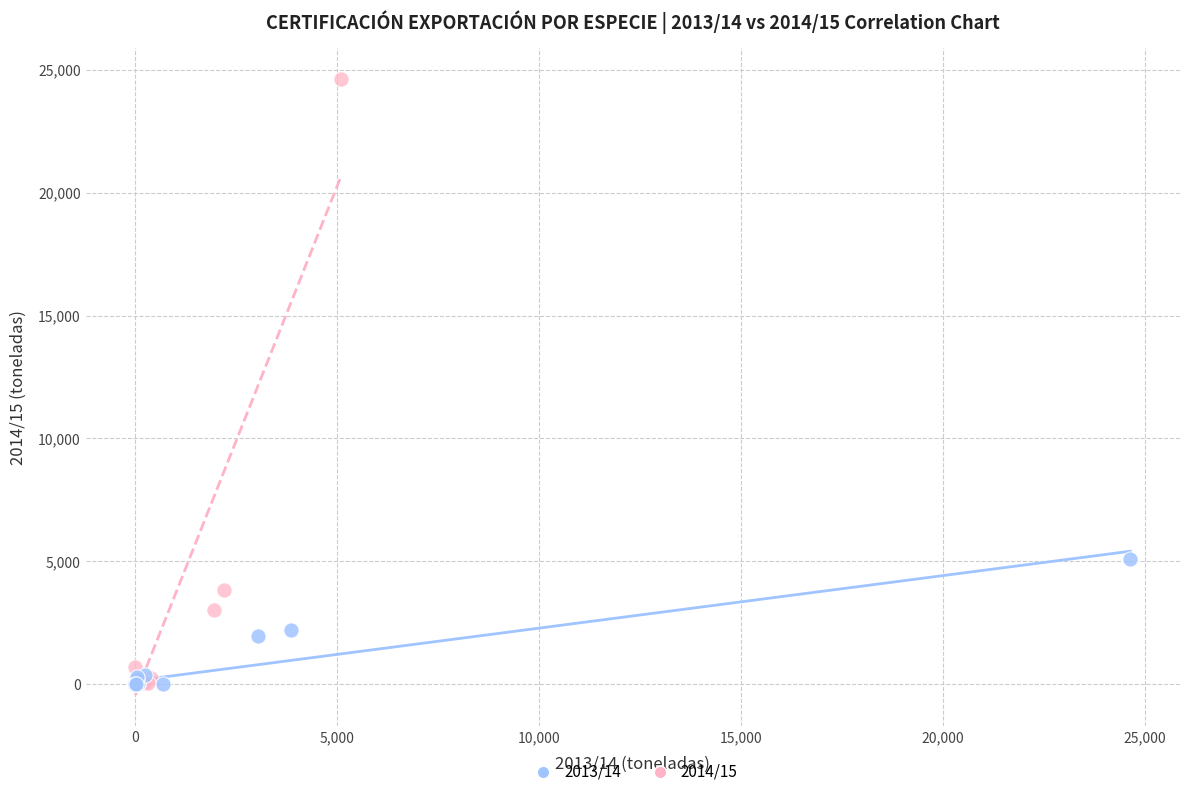

Which series has the widest spread of Y values?

2014/15